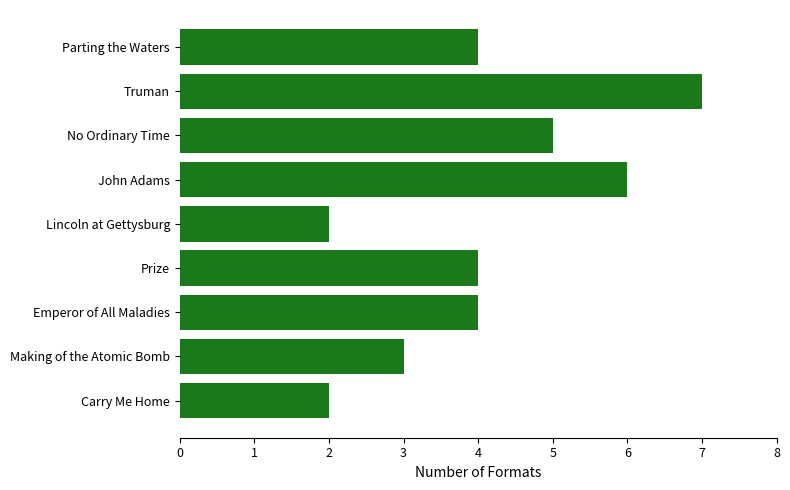

What value does the data have at No Ordinary Time?

5